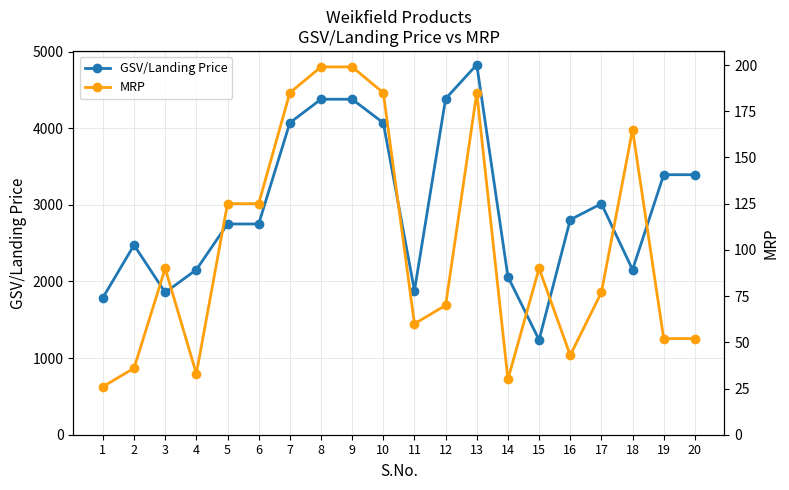

Reading right to left, what are all the values shown in this chart?

GSV/Landing Price: 20=3393.2	19=3393.2	18=2153.4	17=3014.8	16=2805.9	15=1237.5	14=2062.5	13=4828.8	12=4385.1	11=1879.3	10=4070.0	9=4378.0	8=4378.0	7=4070.0	6=2750.0	5=2750.0	4=2153.4	3=1856.2	2=2475.0	1=1787.5
MRP: 20=52.0	19=52.0	18=165.0	17=77.0	16=43.0	15=90.0	14=30.0	13=185.0	12=70.0	11=60.0	10=185.0	9=199.0	8=199.0	7=185.0	6=125.0	5=125.0	4=33.0	3=90.0	2=36.0	1=26.0